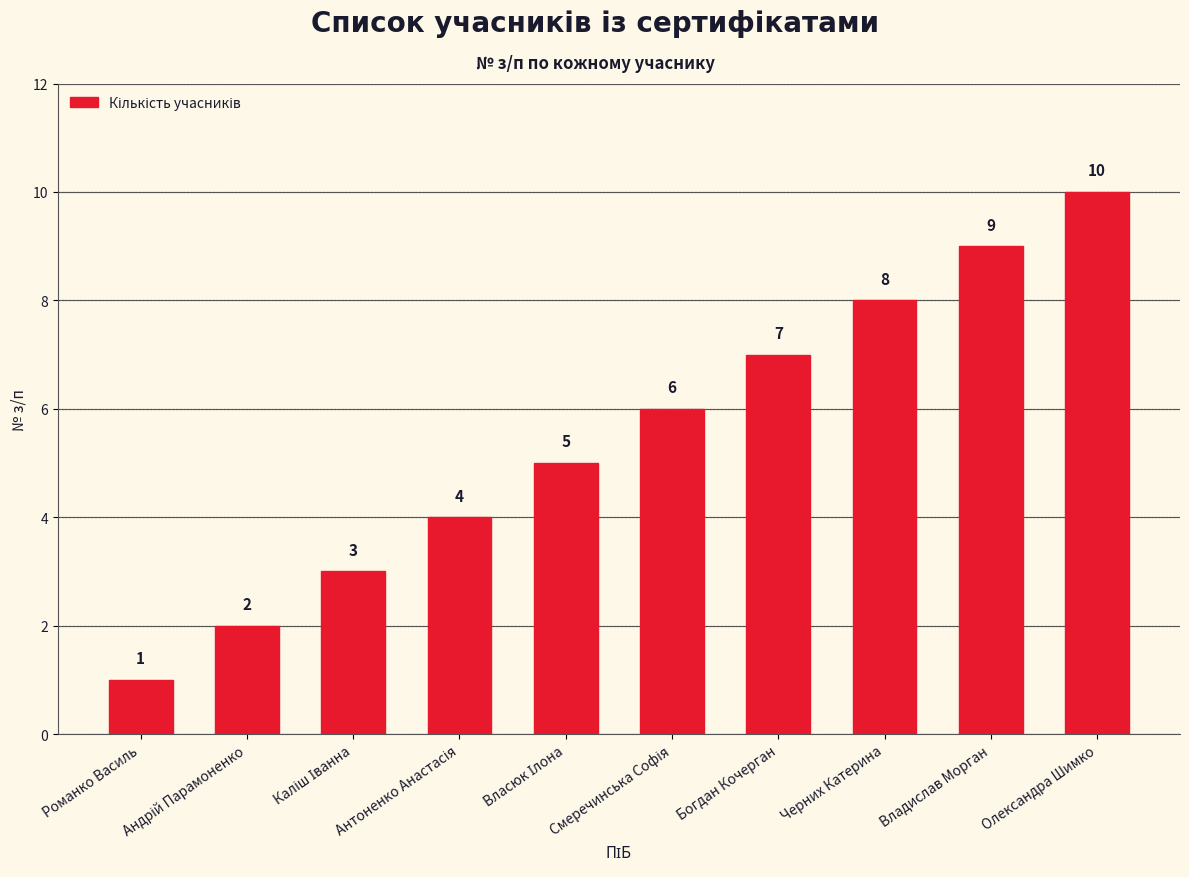

What is the label of the 2nd bar from the right?

Владислав Морган